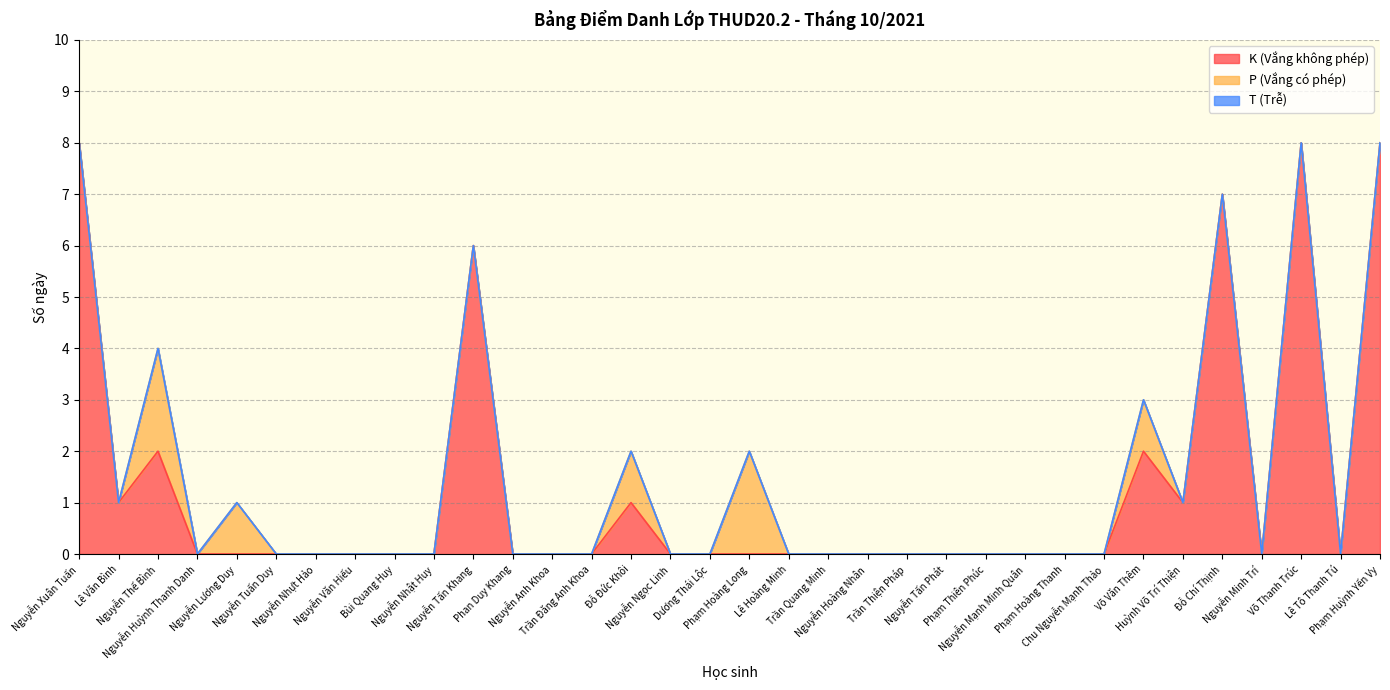

What are all the series names shown in the legend?

K (Vắng không phép), P (Vắng có phép), T (Trễ)